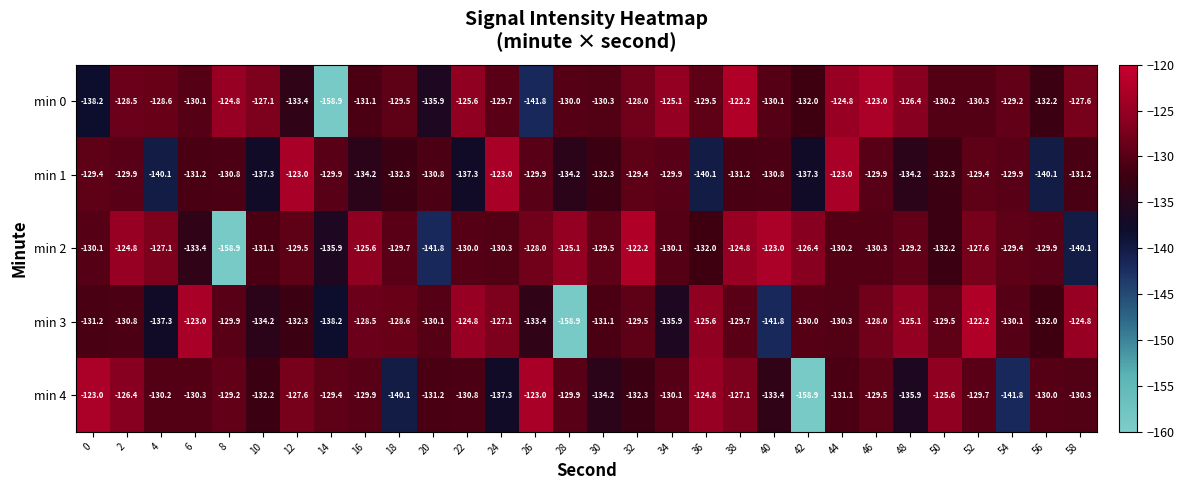

What is the sum of all min 1 values?

-3954.3